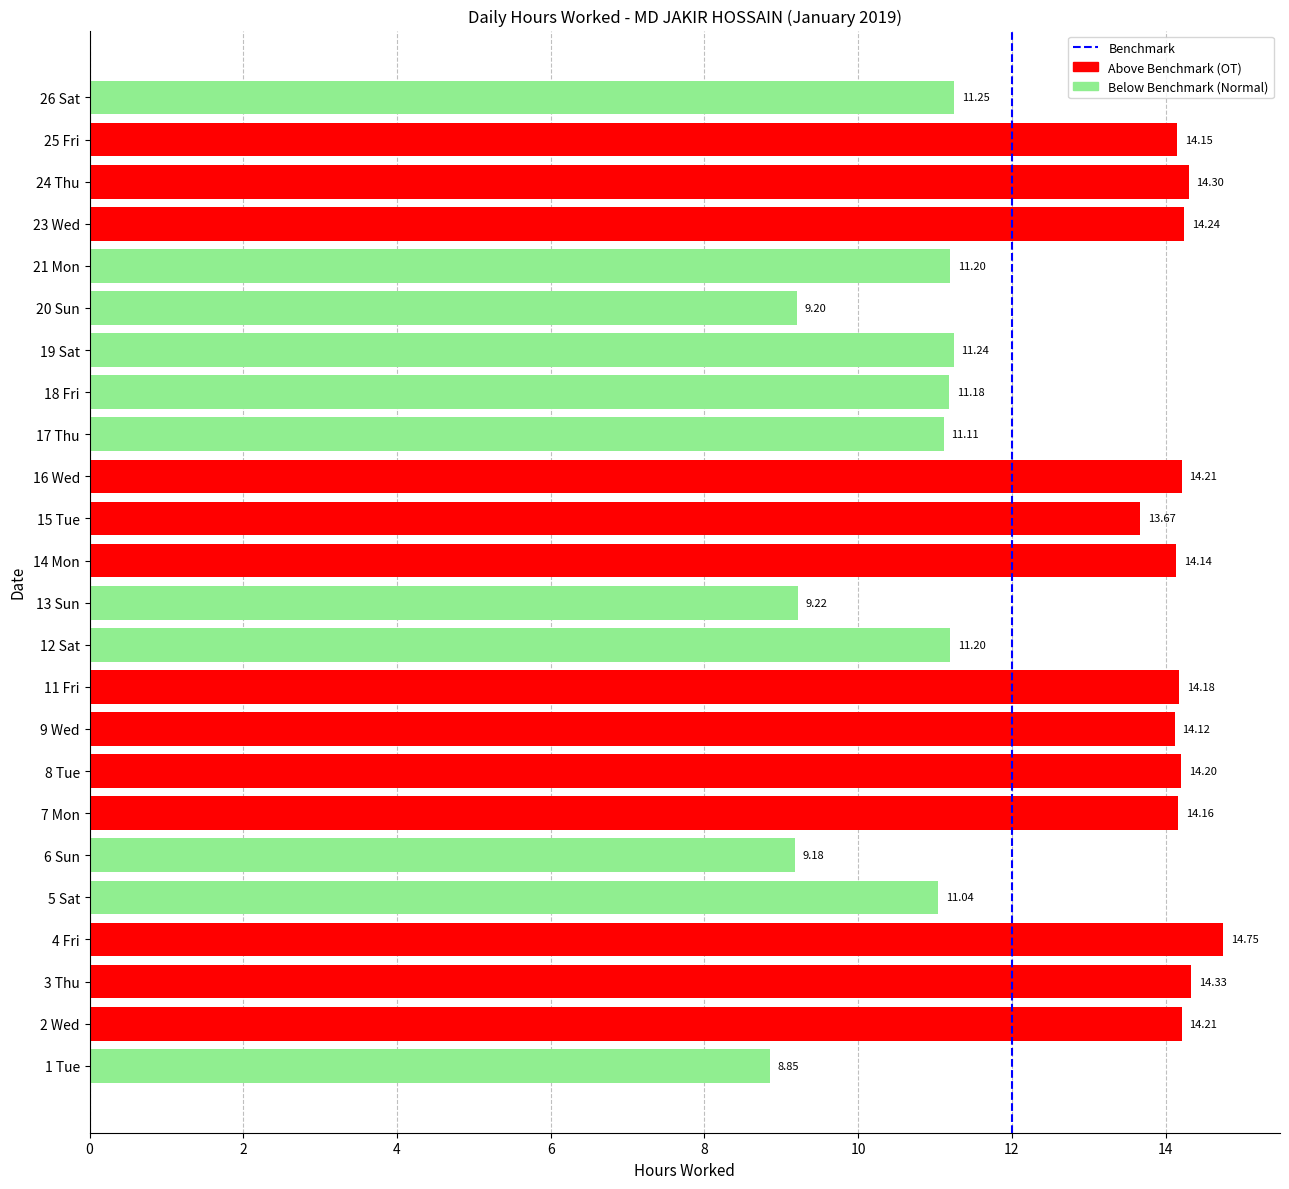

What is the change in value from 7 Mon to 20 Sun?

-5.0